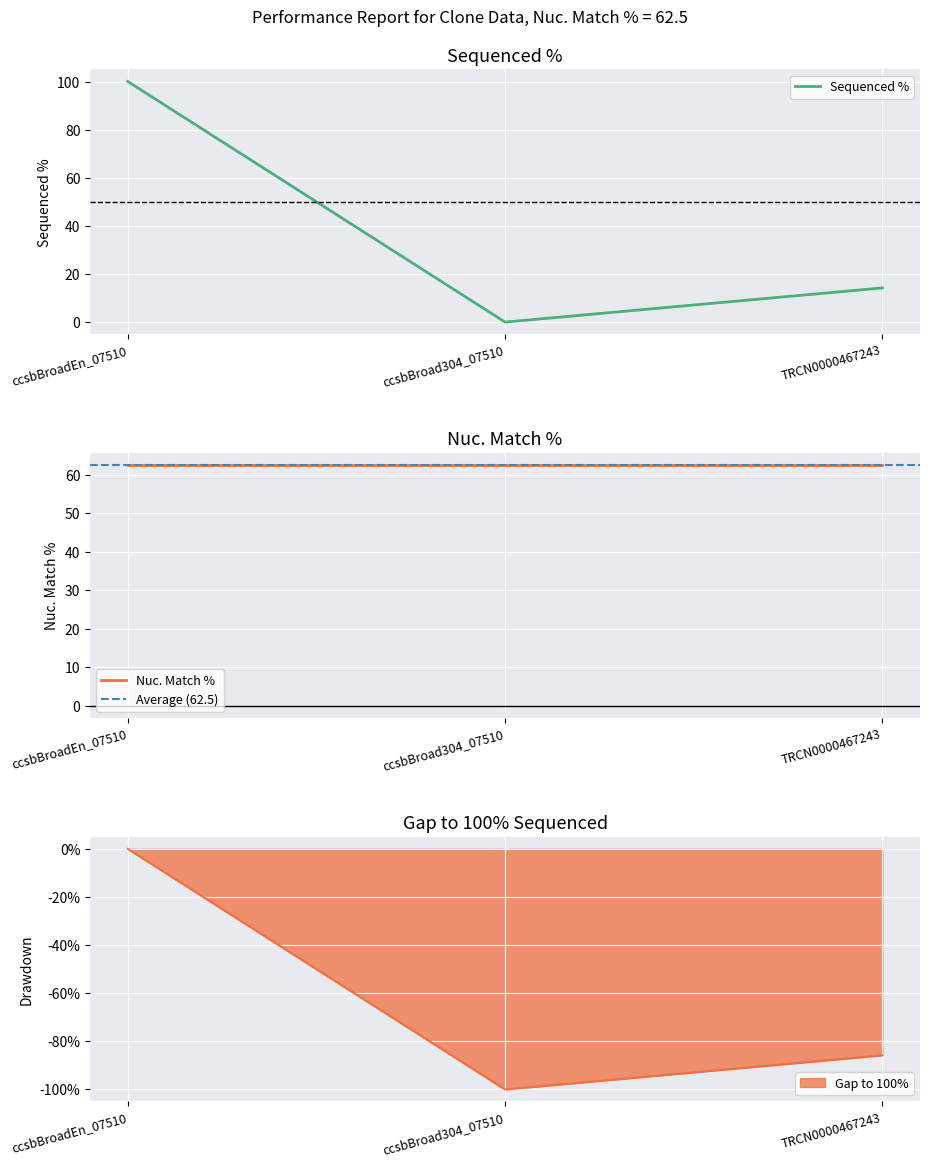

Reading left to right, what are all the values shown in this chart?

100.0	0.0	14.2